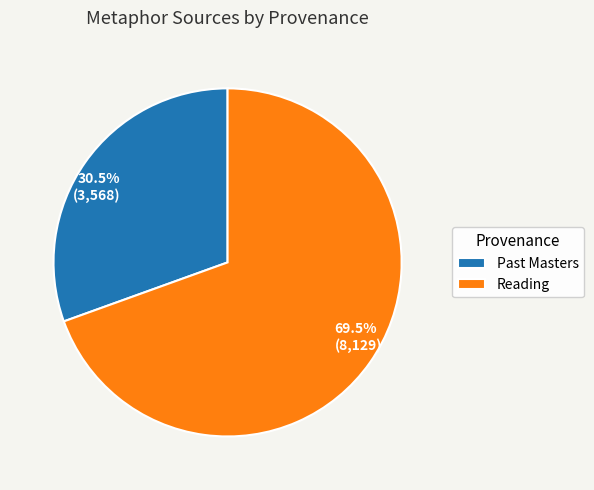

What portion of the pie excludes Reading?

30.5%